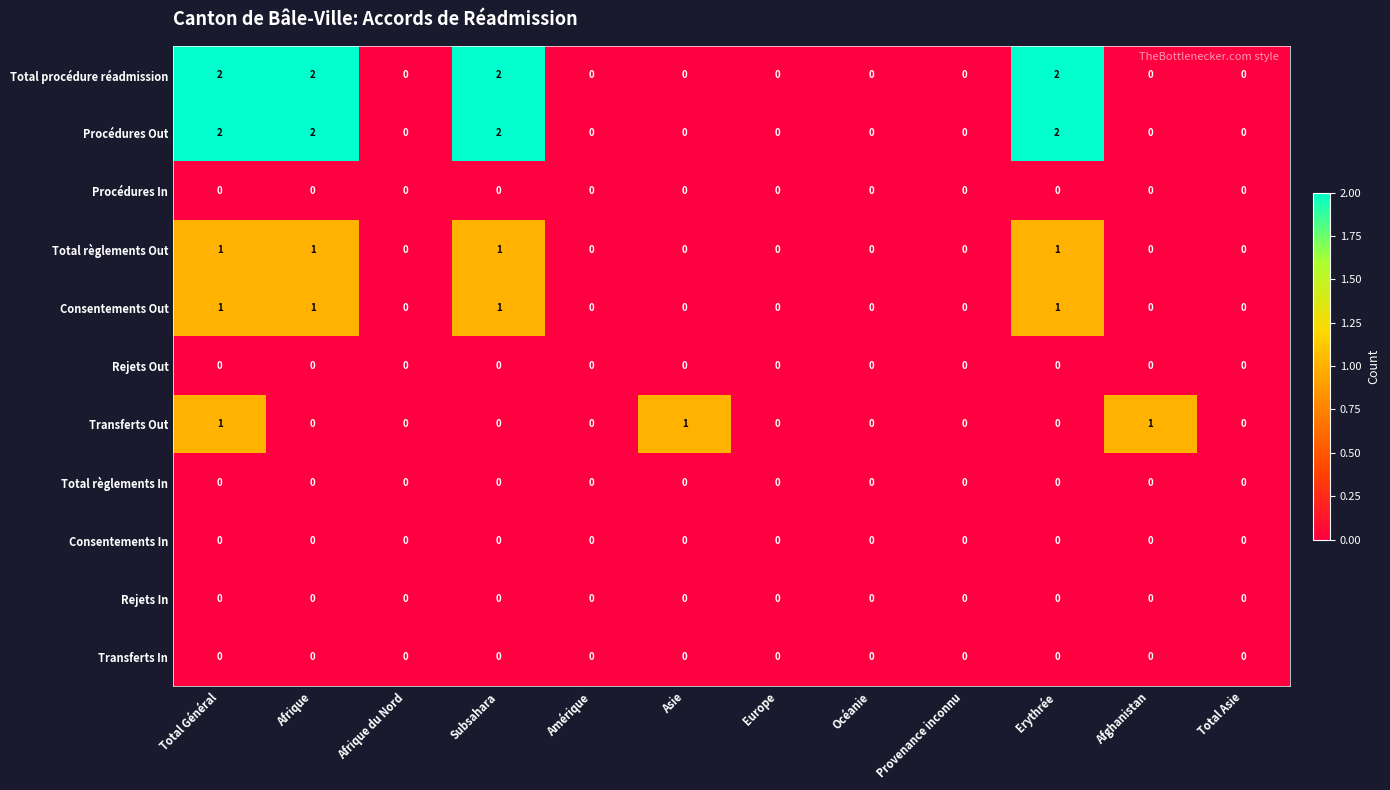

What is the total value across all series at Total Général?

7